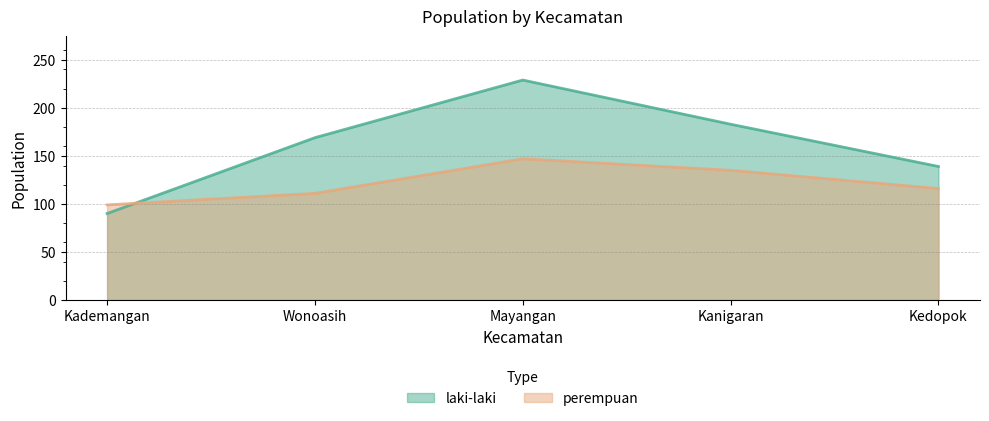

Between Kademangan and Kanigaran, which is larger?

Kanigaran